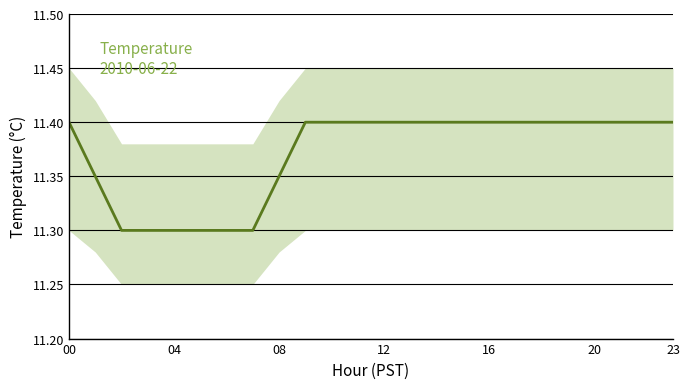

Which label corresponds to the largest value in the chart?

00